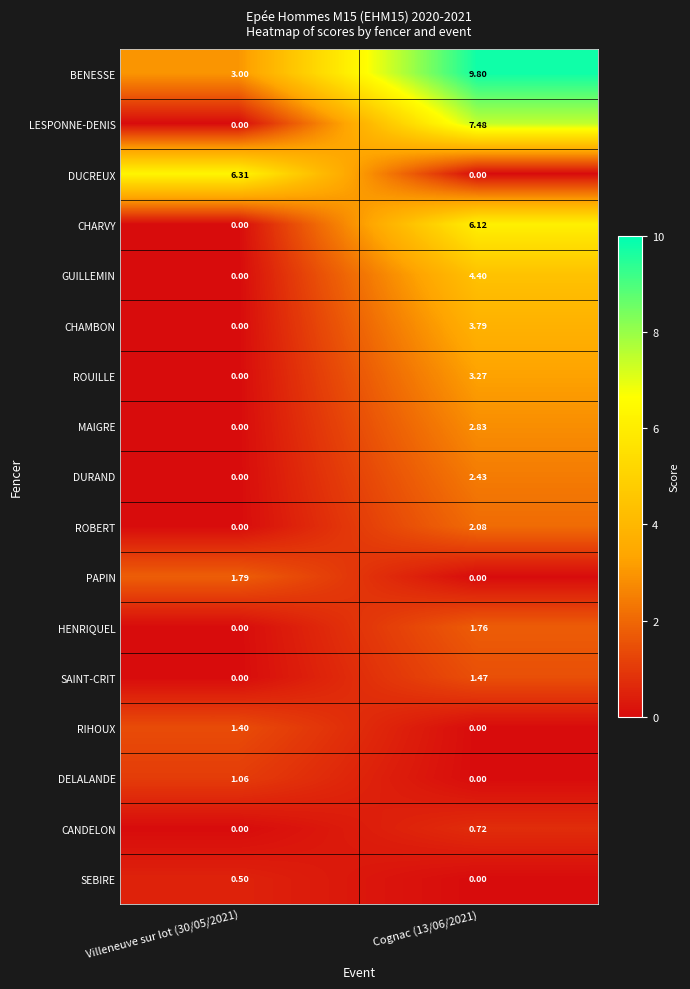

What is the spread (max minus min) of values at Cognac (13/06/2021)?

9.8